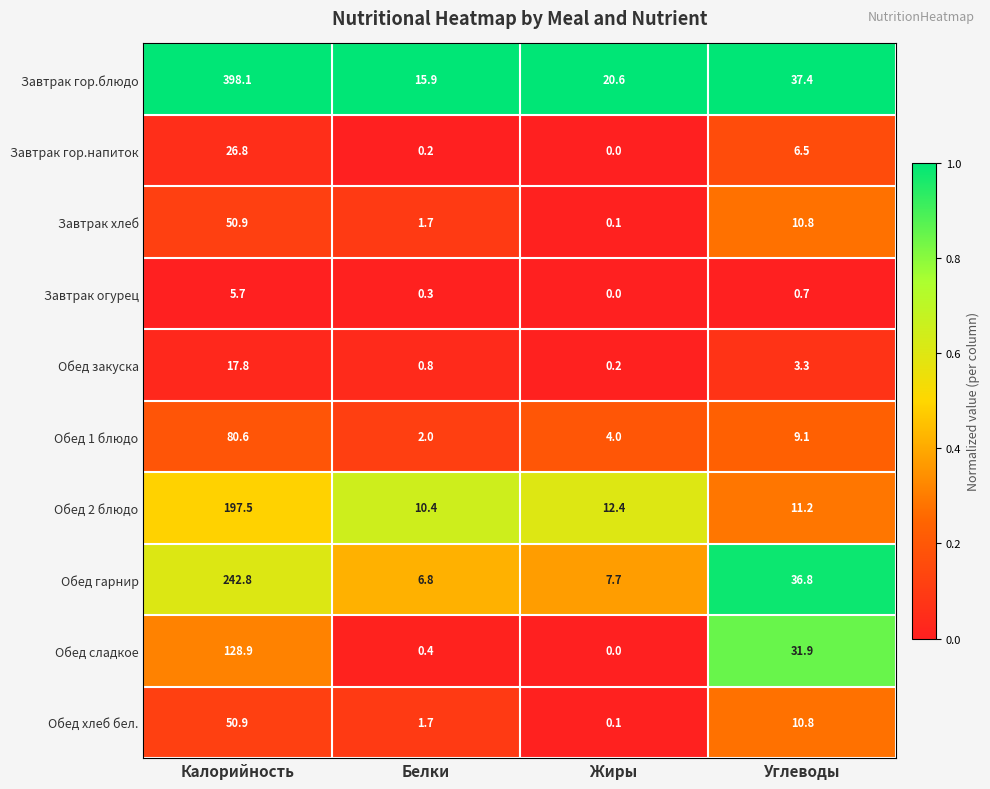

Which series has the largest total across all categories?

Завтрак гор.блюдо